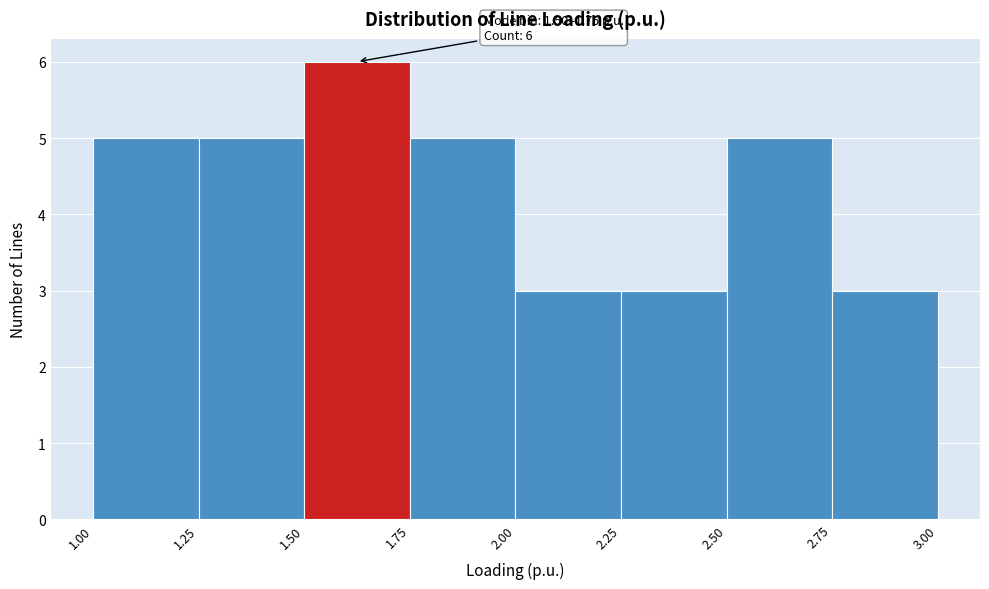

Over which range of the x-axis is the bar tallest?

1.50 to 1.75